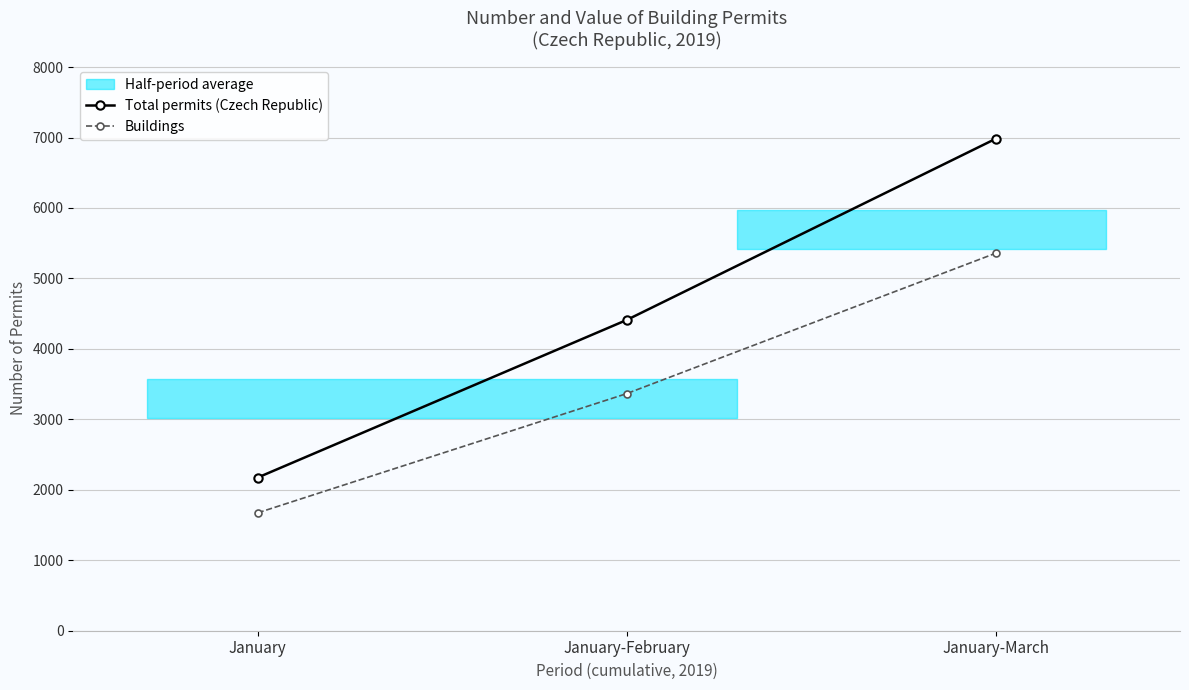

What is the value of the Buildings point at the 2nd from the left?

3365